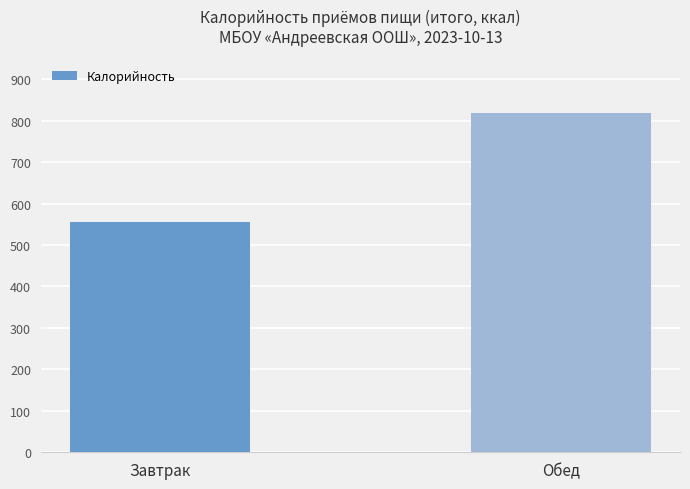

Between Завтрак and Обед, which is larger?

Обед